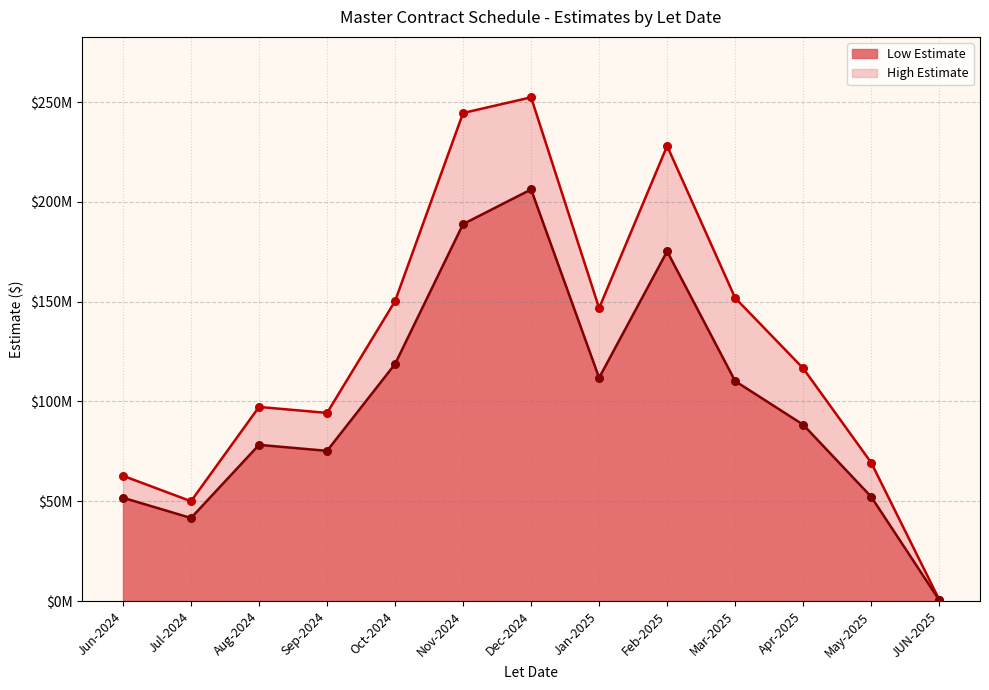

At which category is the sum across all series the highest?

Dec-2024